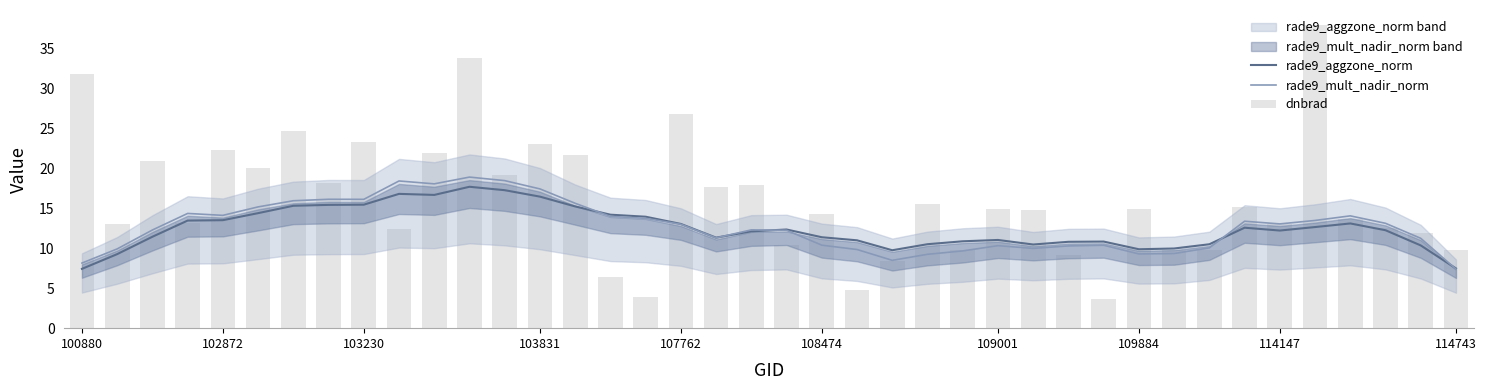

What position from the left is 38?

39